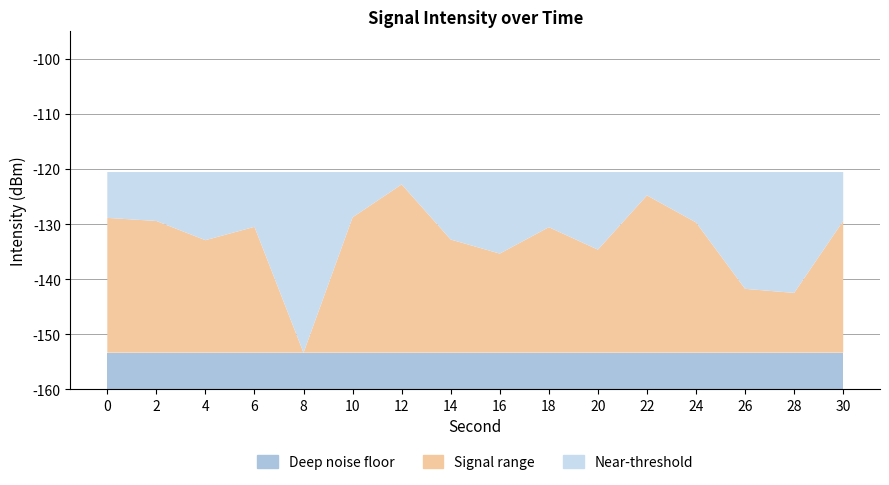

Reading left to right, transcribe all the data shown in this chart.

intensity(dBm): 0=-128.9	2=-129.4	4=-132.9	6=-130.5	8=-153.4	10=-128.8	12=-122.8	14=-132.8	16=-135.4	18=-130.6	20=-134.6	22=-124.8	24=-129.7	26=-141.8	28=-142.5	30=-129.4
min_intensity: 0=-153.4	2=-153.4	4=-153.4	6=-153.4	8=-153.4	10=-153.4	12=-153.4	14=-153.4	16=-153.4	18=-153.4	20=-153.4	22=-153.4	24=-153.4	26=-153.4	28=-153.4	30=-153.4
threshold: 0=-120.5	2=-120.5	4=-120.5	6=-120.5	8=-120.5	10=-120.5	12=-120.5	14=-120.5	16=-120.5	18=-120.5	20=-120.5	22=-120.5	24=-120.5	26=-120.5	28=-120.5	30=-120.5